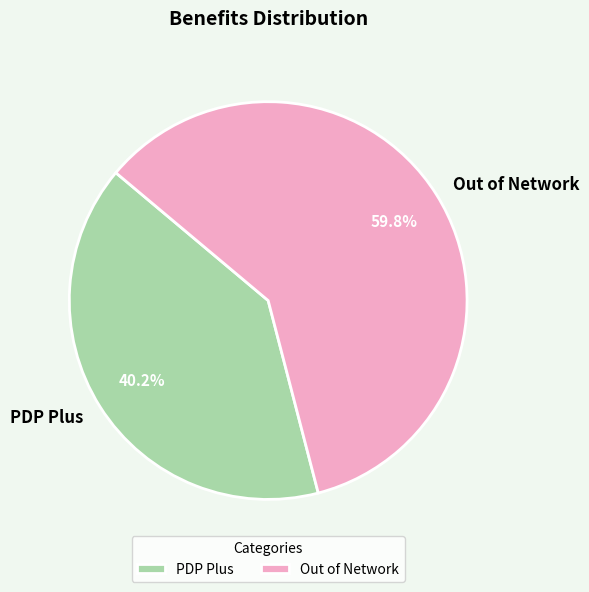

What percentage is NOT represented by PDP Plus?

59.8%